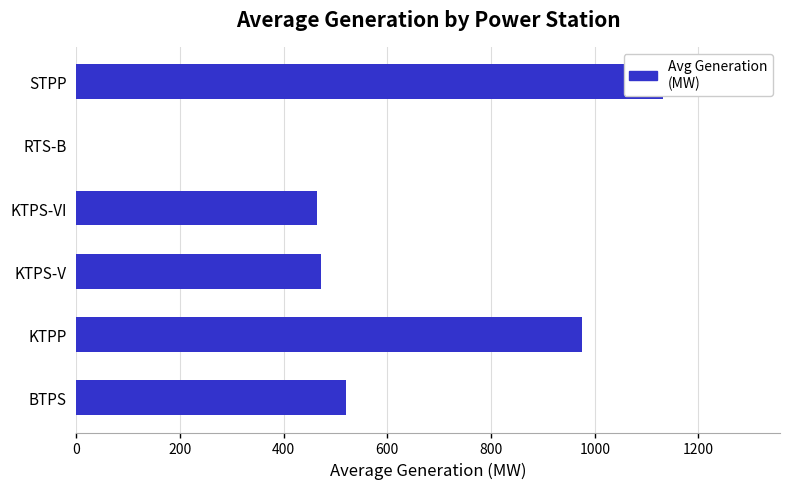

What is the sum of all values?

3563.7